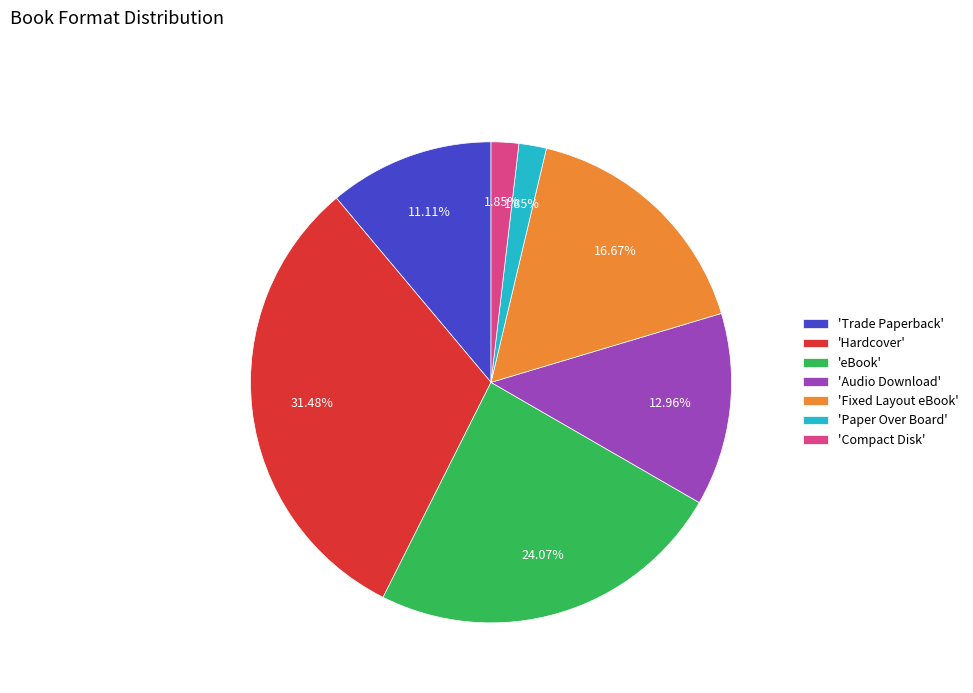

To the nearest percent, what is the average slice percentage?

14%